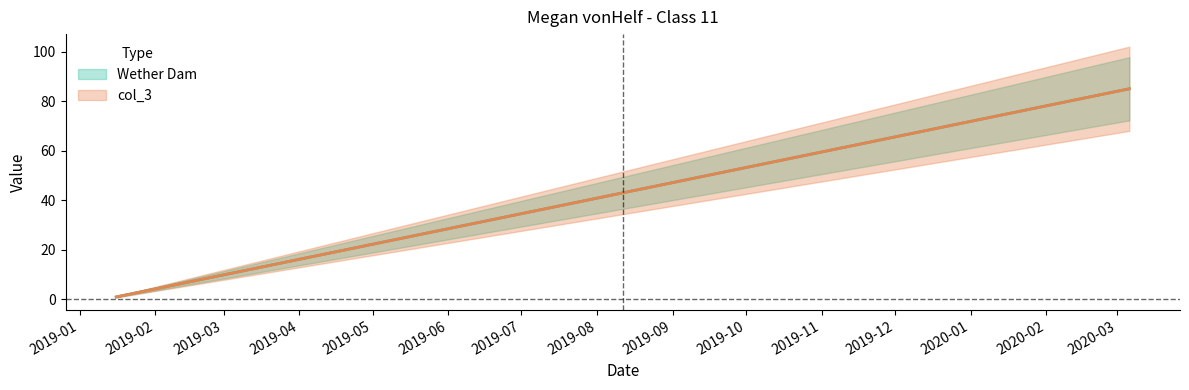

Reading right to left, transcribe all the data shown in this chart.

Wether Dam: 2020-03-06=85	2019-01-16=1
col_3: 2020-03-06=85	2019-01-16=1